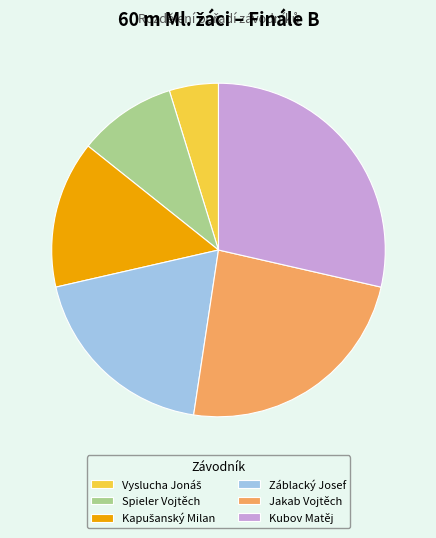

Do Jakab Vojtěch and Spieler Vojtěch together represent more than half of the pie?

No